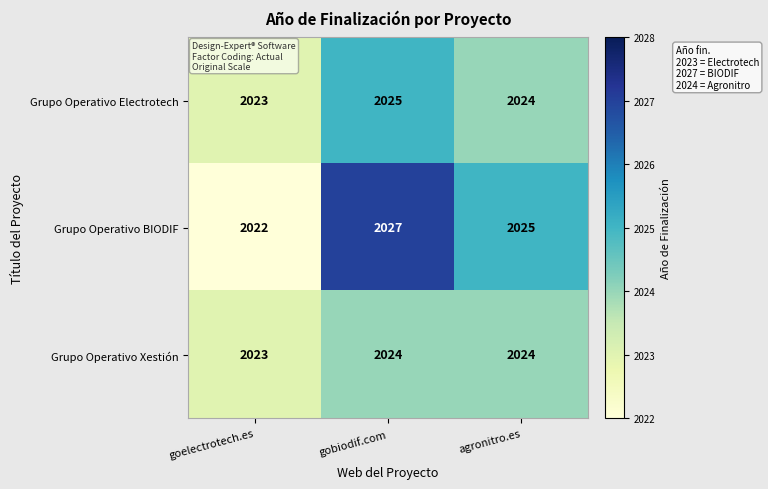

Which label corresponds to the smallest value in the chart?

goelectrotech.es